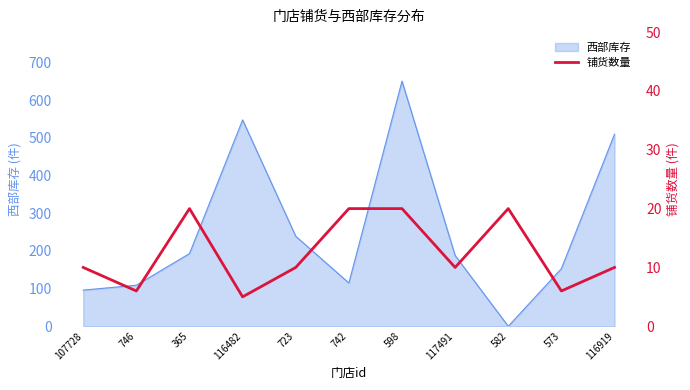

Where is 西部库存 nearest to the value 325?

723